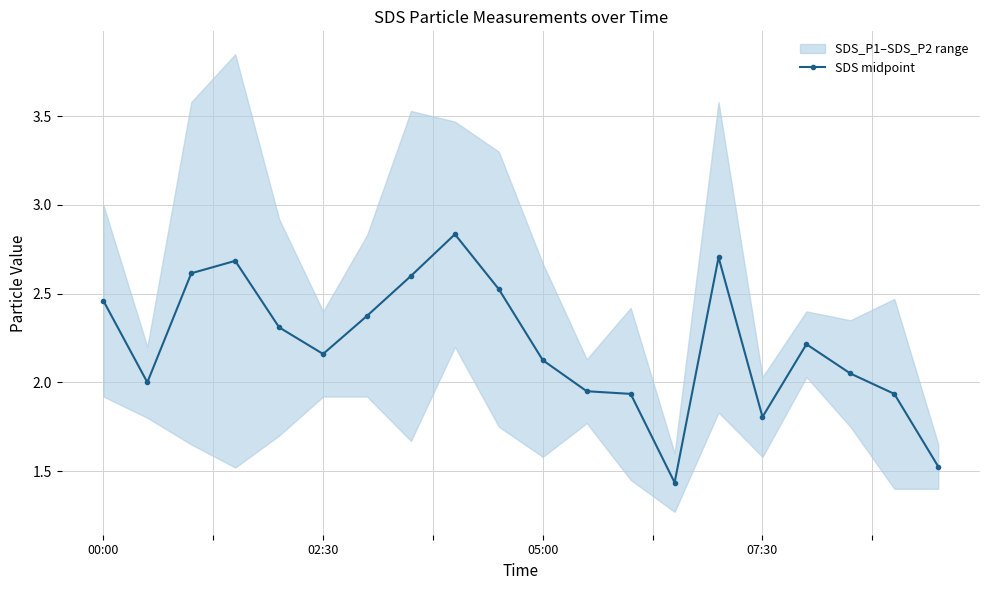

Count the number of values greater than 2.

13